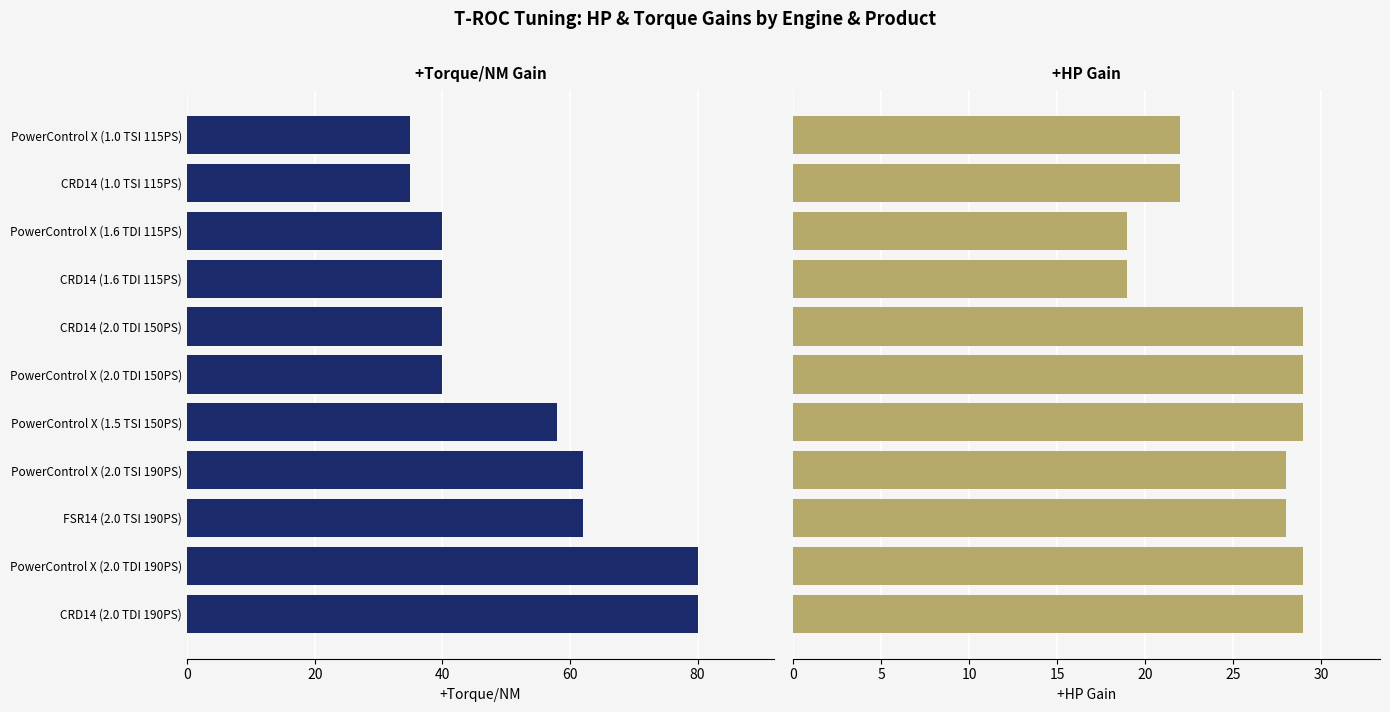

The +HP series shows 20 at 6. True or false?

False